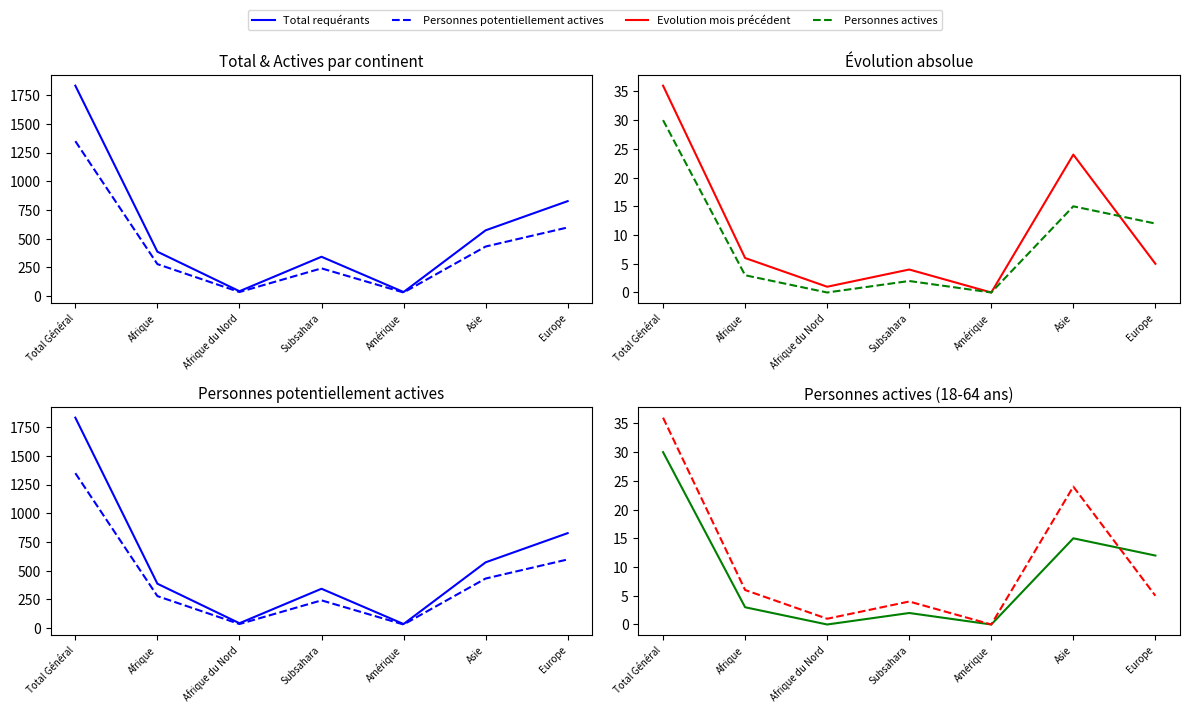

Where is the first local minimum for Total requérants?

Afrique du Nord